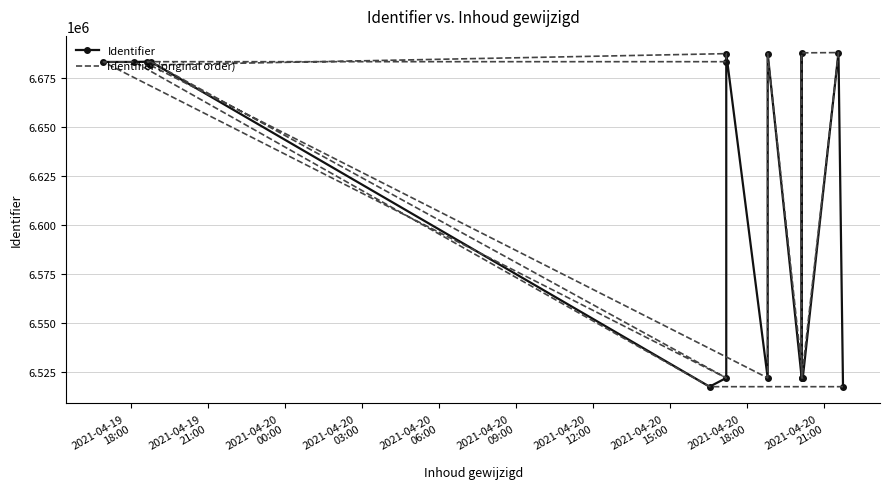

How many times do Identifier (original order) and Identifier cross each other?

7